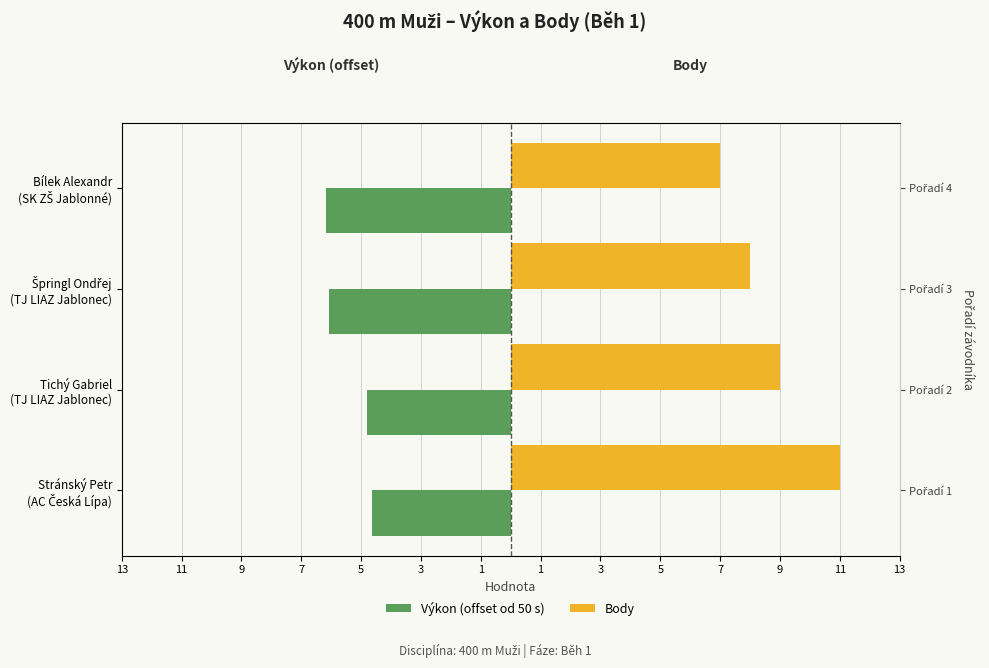

How many Body values are between 8 and 11?

3